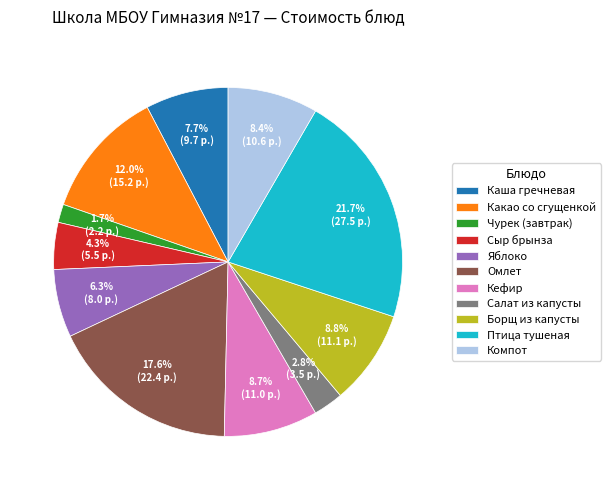

Combined, what portion of the pie is Чурек (завтрак) and Птица тушеная?

23.4%